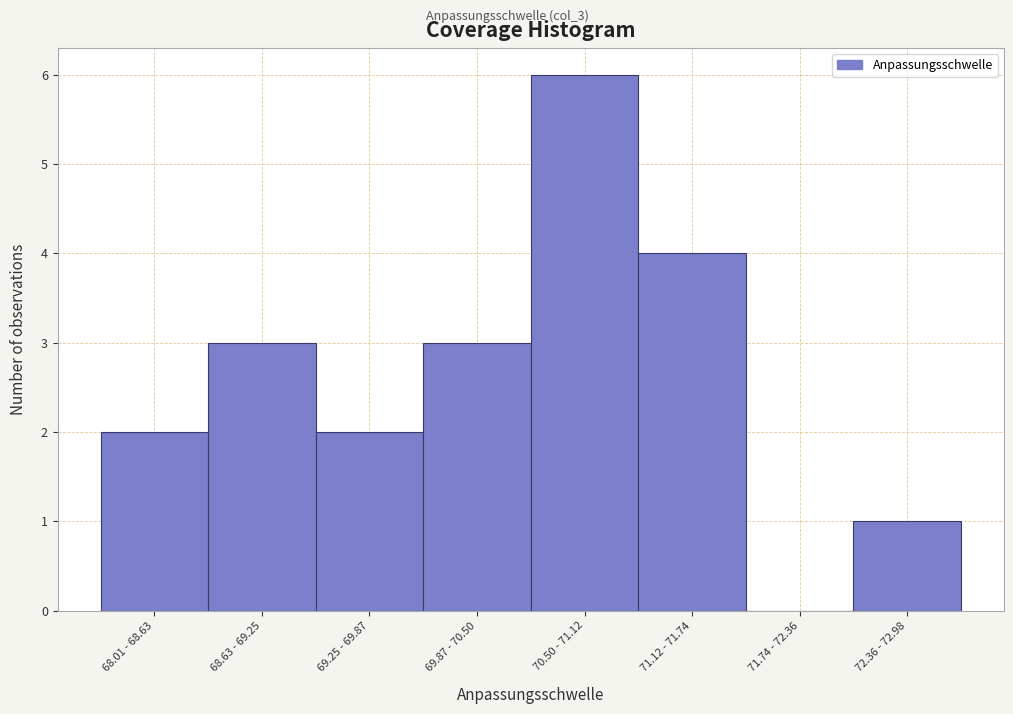

Reading left to right, transcribe all the data shown in this chart.

68.01 - 68.63=2	68.63 - 69.25=3	69.25 - 69.87=2	69.87 - 70.50=3	70.50 - 71.12=6	71.12 - 71.74=4	71.74 - 72.36=0	72.36 - 72.98=1